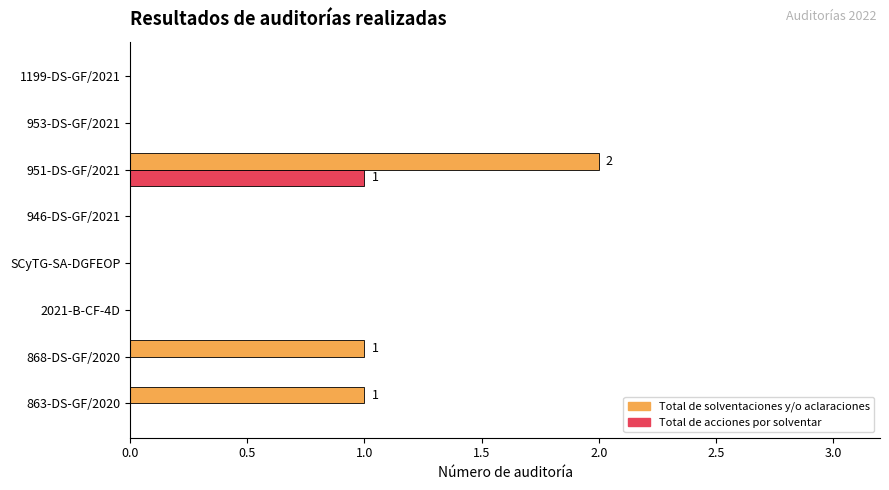

Which series changed the most between 868-DS-GF/2020 and 2021-B-CF-4D?

Total de solventaciones y/o aclaraciones